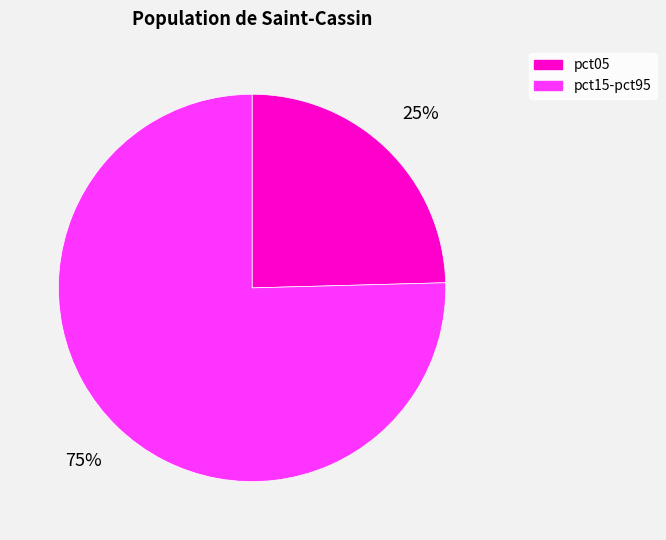

Is there any slice that represents more than half of the pie?

Yes